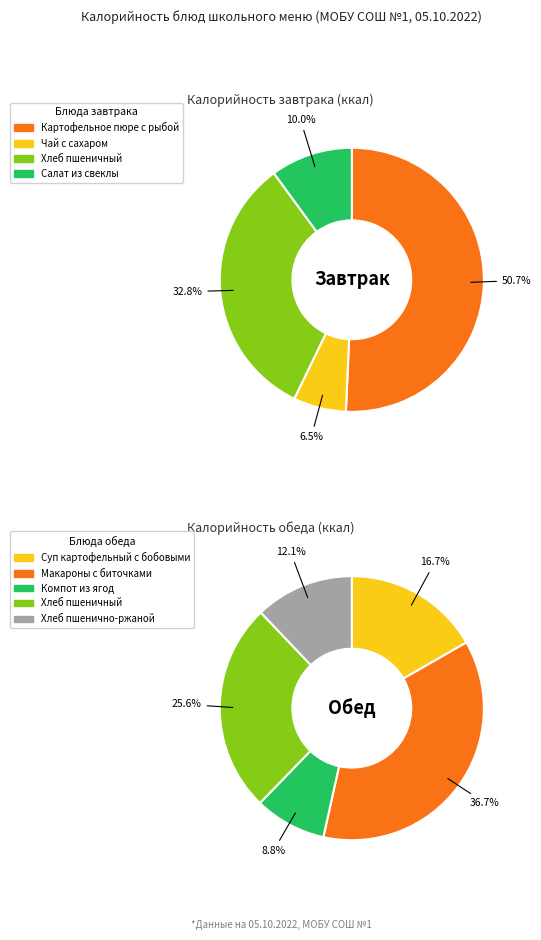

What is the largest slice in the pie chart?

Макароны с биточками